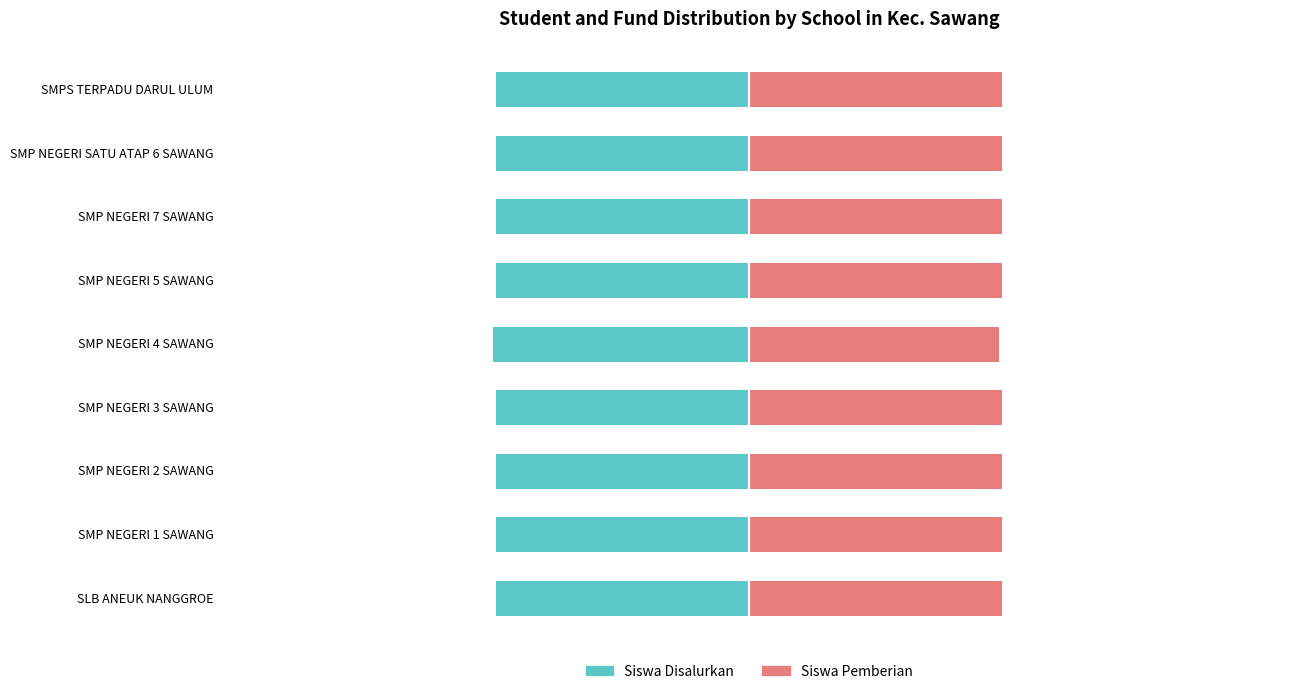

Is it true that Siswa Disalurkan equals -50.0 at SMP NEGERI SATU ATAP 6 SAWANG?

True